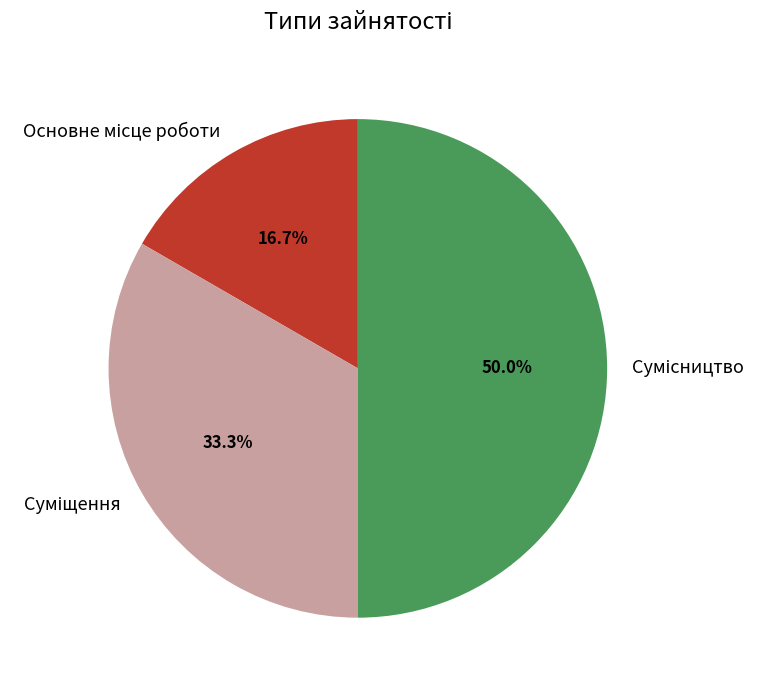

What percentage do Суміщення and Сумісництво together represent?

83.3%